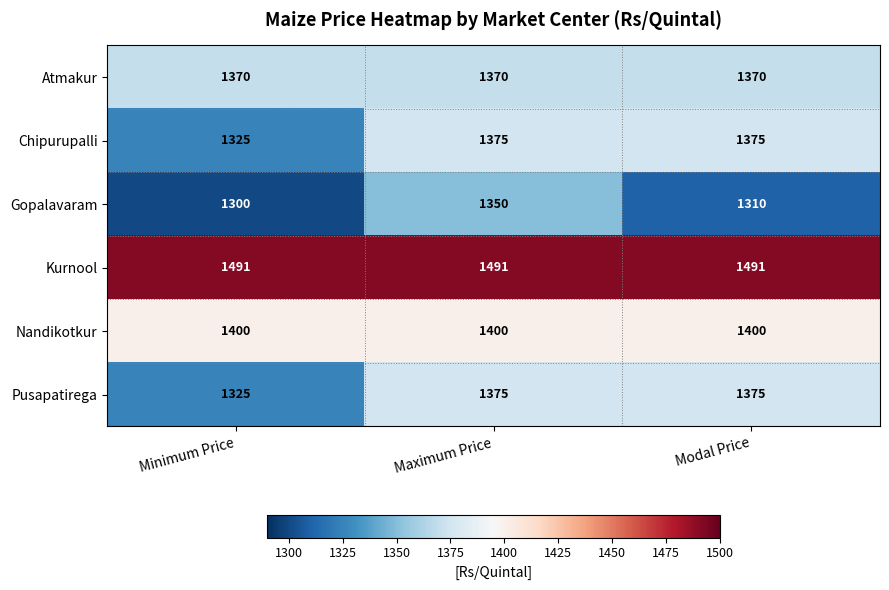

What is the maximum value shown in the chart?

1491